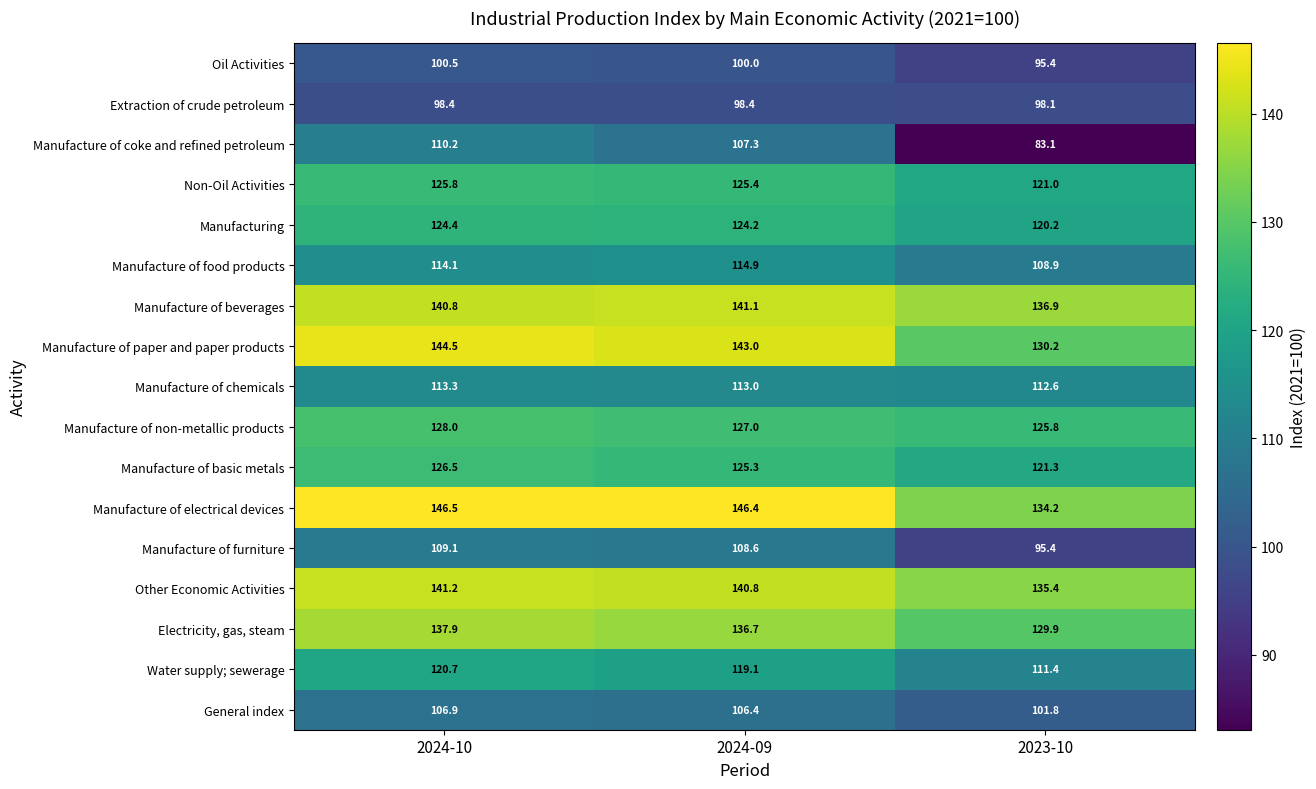

How many categories are shown in the chart?

3